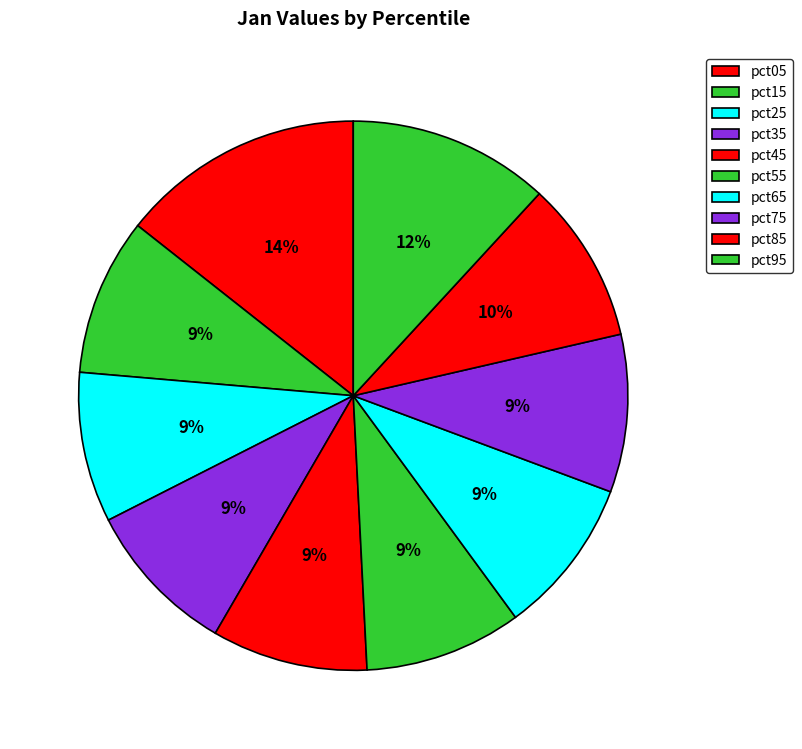

Is the sum of pct55 and pct25 greater than half?

No